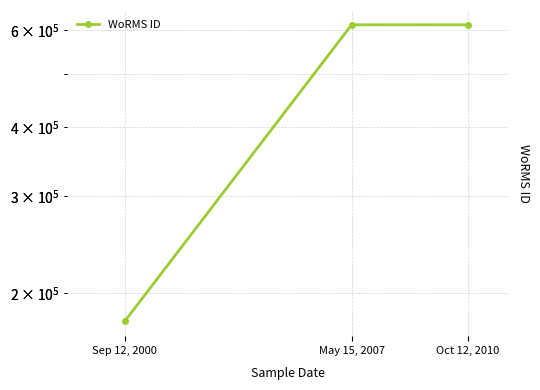

How many values are between 177592 and 613596?

3